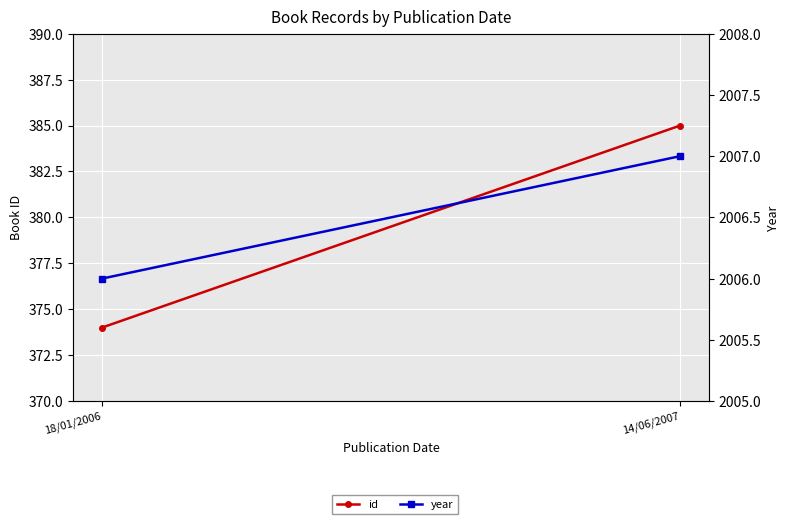

Where is id nearest to the value 379?

18/01/2006